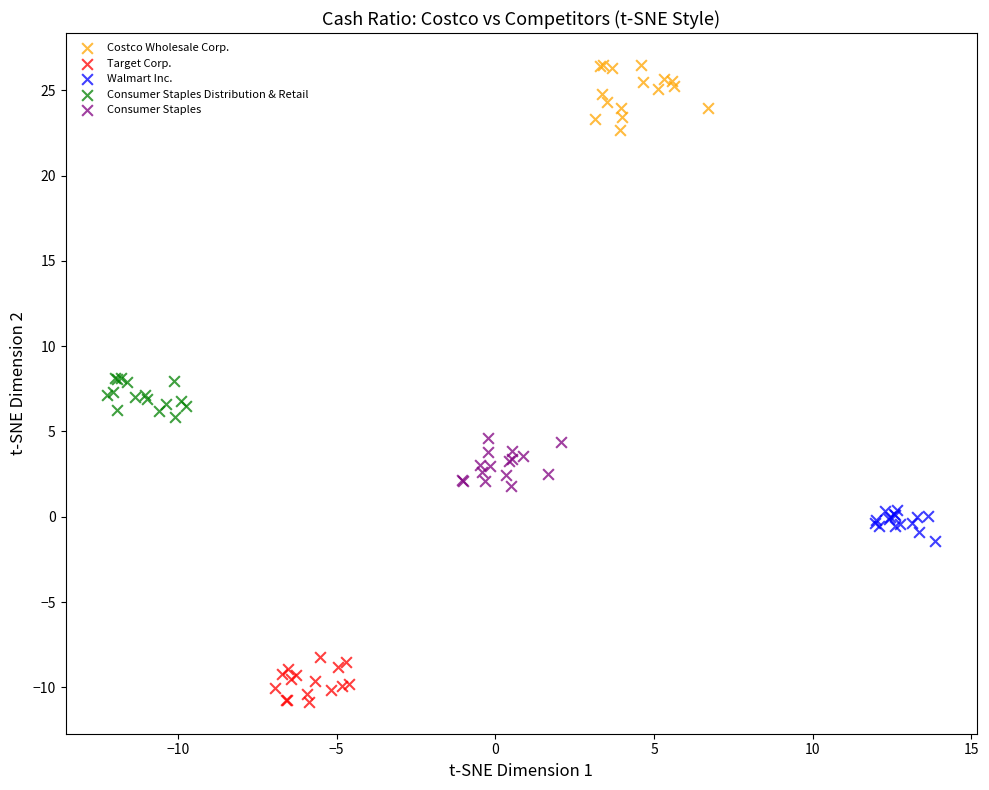

Which series contains the highest Y value?

Costco Wholesale Corp.